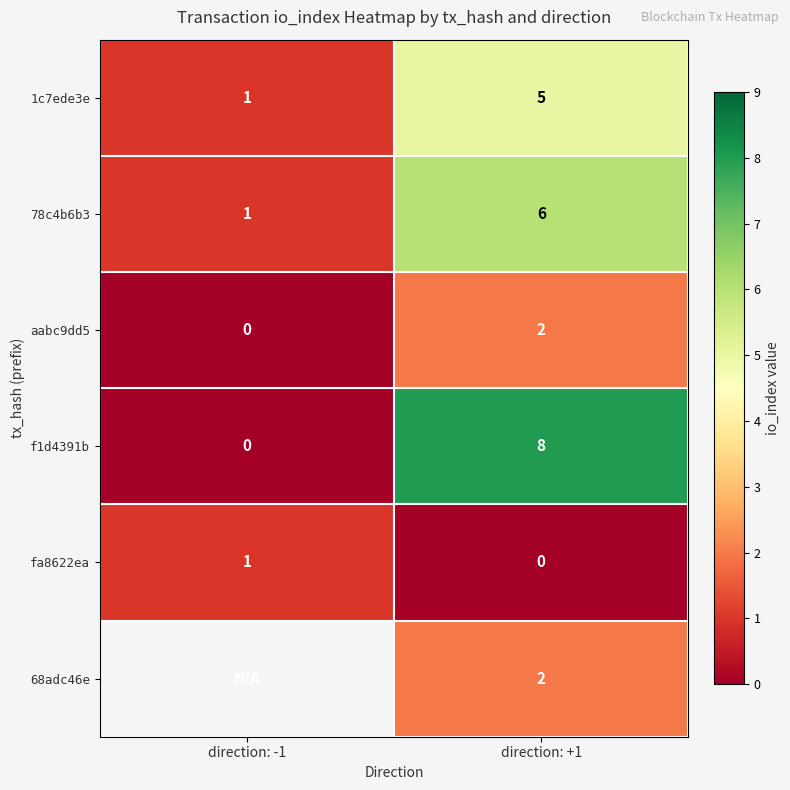

Is it true that 78c4b6b3 equals 0.6 at direction: -1?

False